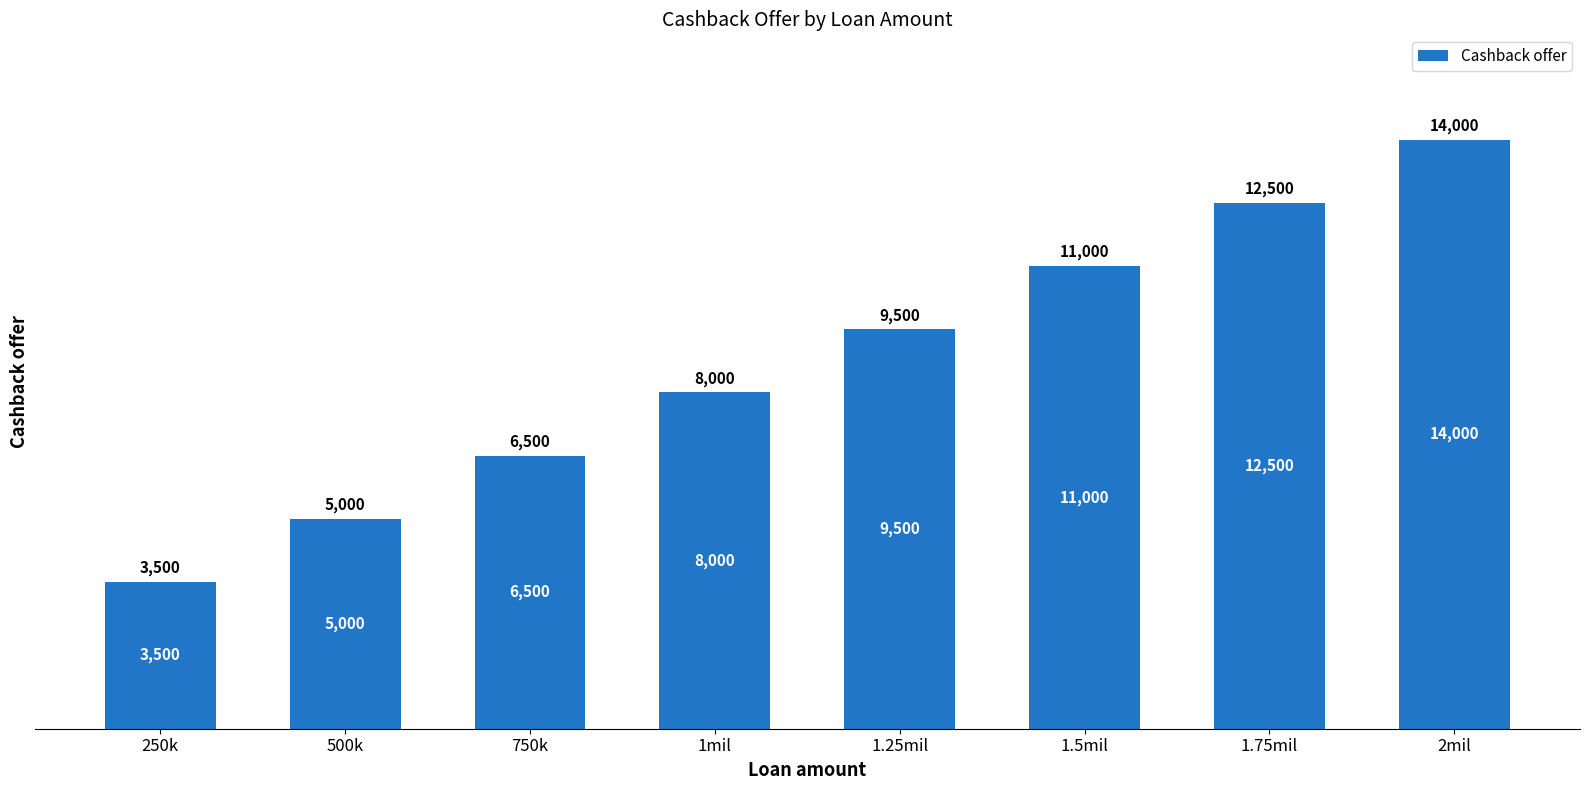

What is the minimum value shown in the chart?

3500